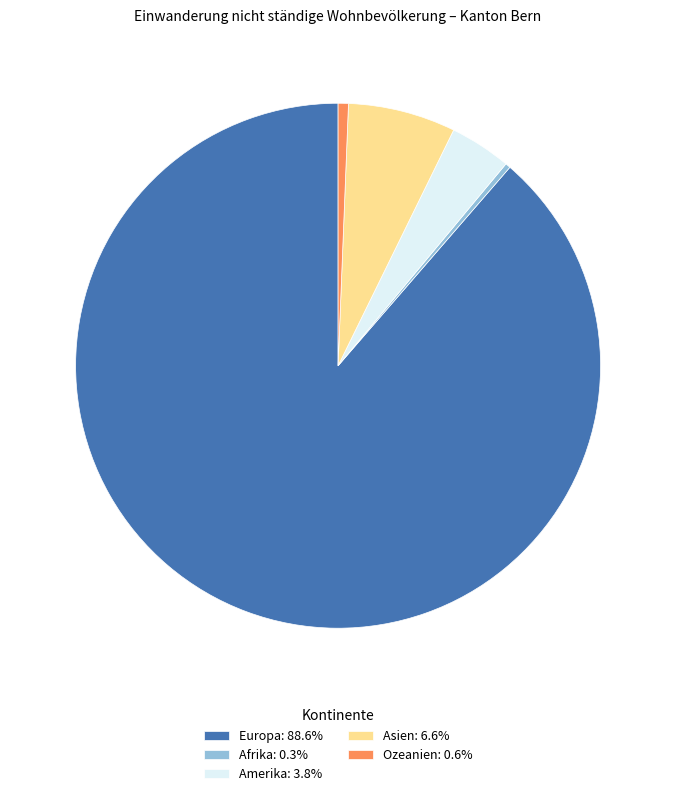

Is there a majority slice in this chart?

Yes